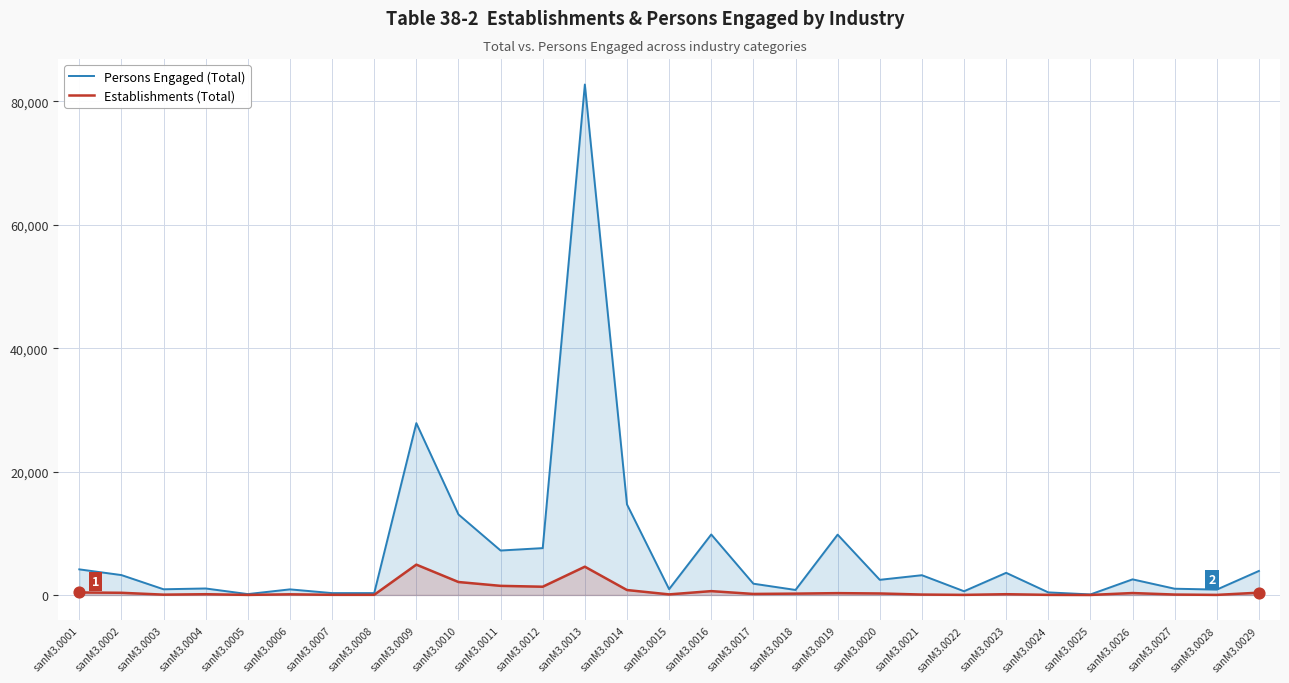

What is the total value across all series at sanM3.0017?

1997